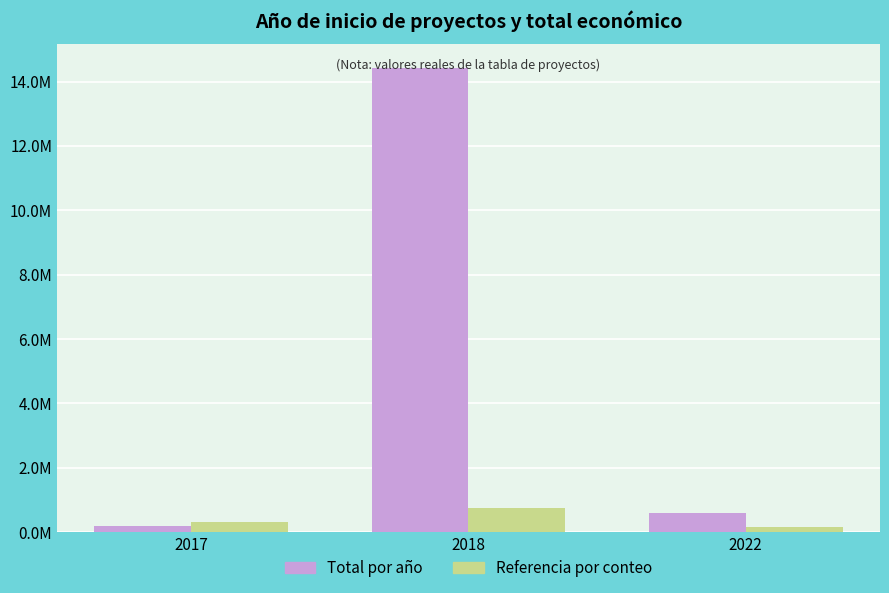

What is the lowest value of the Total por año series?

198919